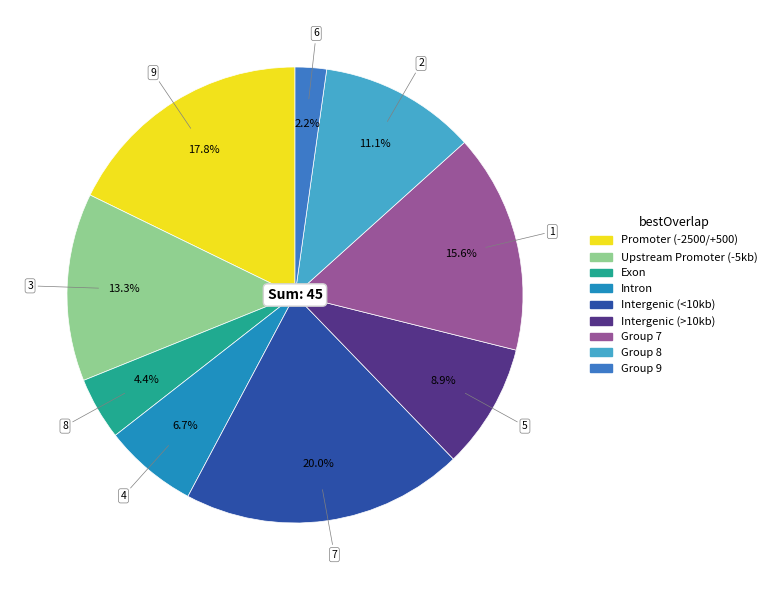

Rank the categories by value from lowest to highest.

6, 8, 4, 5, 2, 3, 1, 9, 7